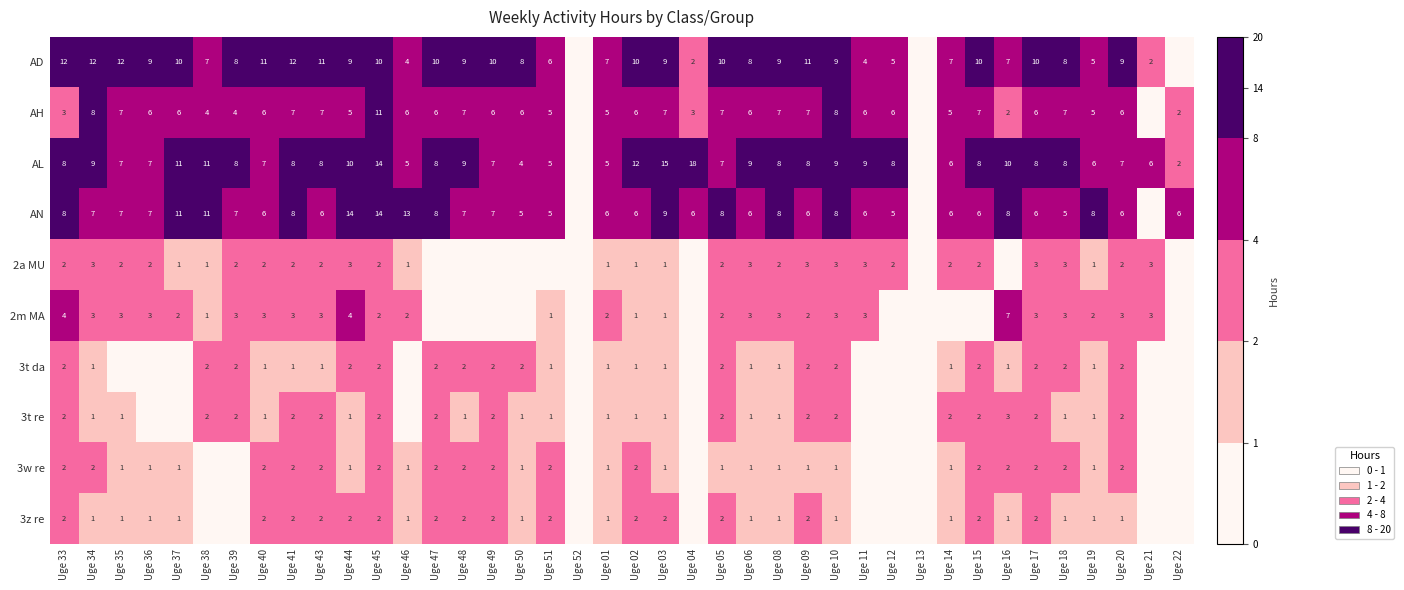

Is it true that 3t da equals 2 at Uge 17?

True